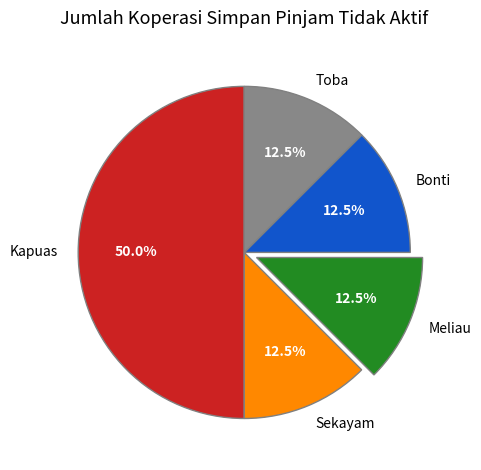

Does Meliau account for over 50% of the chart?

No